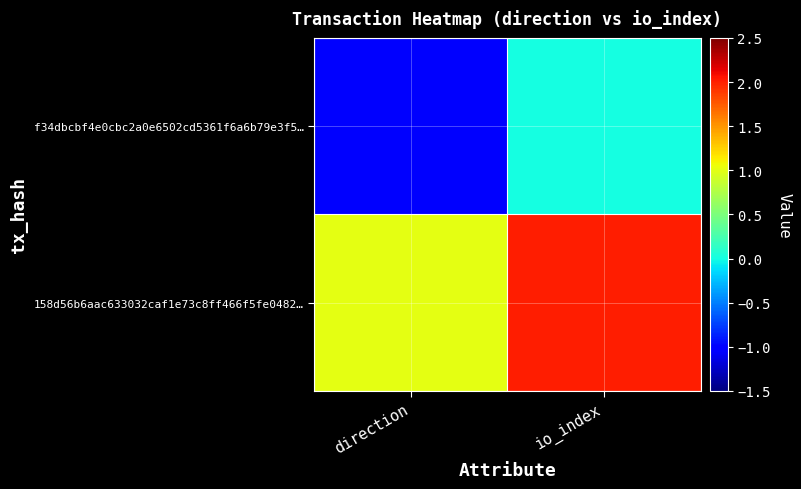

Rank the series by their average value, from highest to lowest.

158d56b6aac633032caf1e73c8ff466f5fe0482…, f34dbcbf4e0cbc2a0e6502cd5361f6a6b79e3f5…